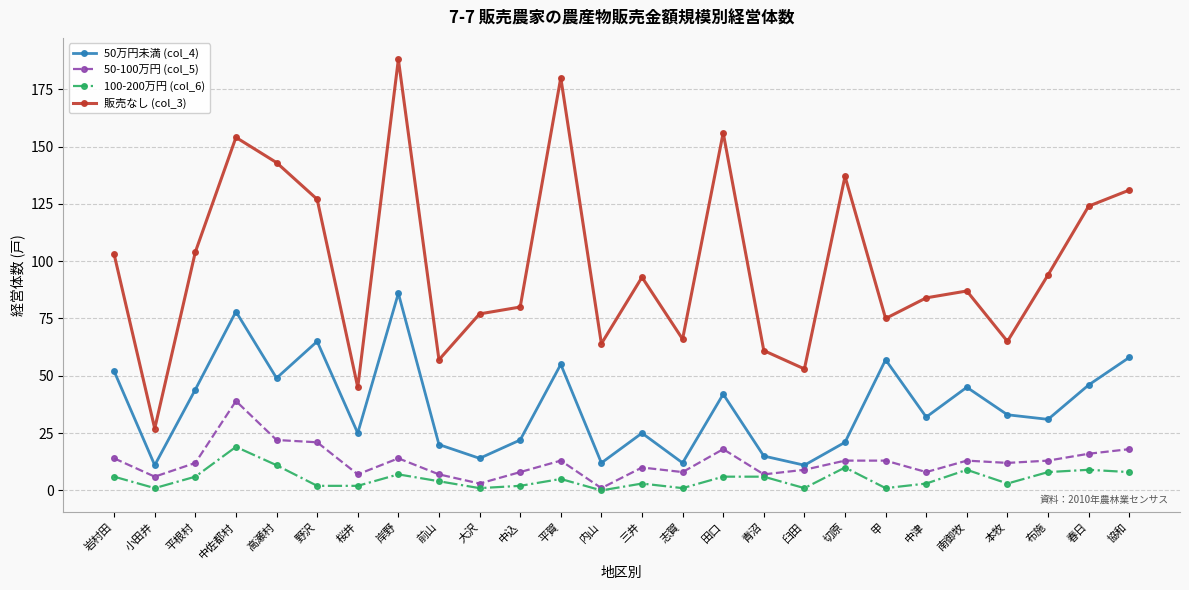

True or false: 50万円未満 (col_4) and 100-200万円 (col_6) cross at least once.

False